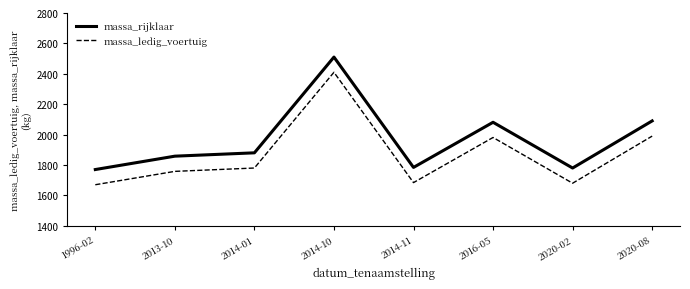

True or false: massa_ledig_voertuig and massa_rijklaar intersect in this chart.

False